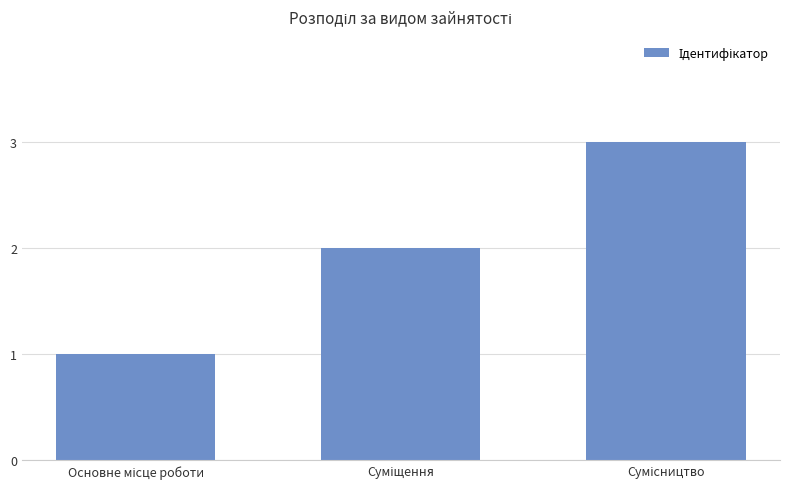

What is the maximum value shown in the chart?

3